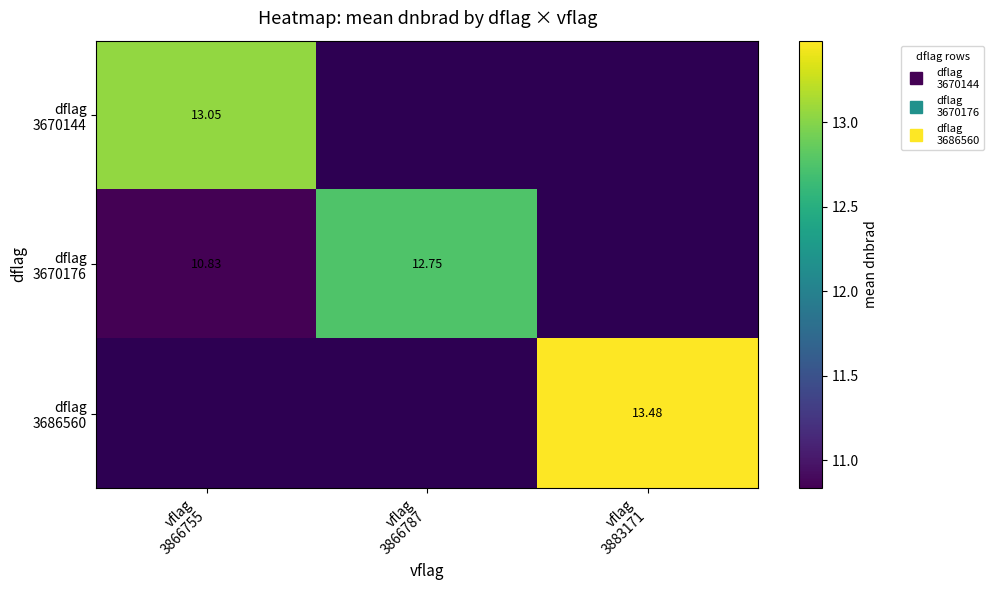

At which category does the chart reach its minimum across all series?

vflag
3866755